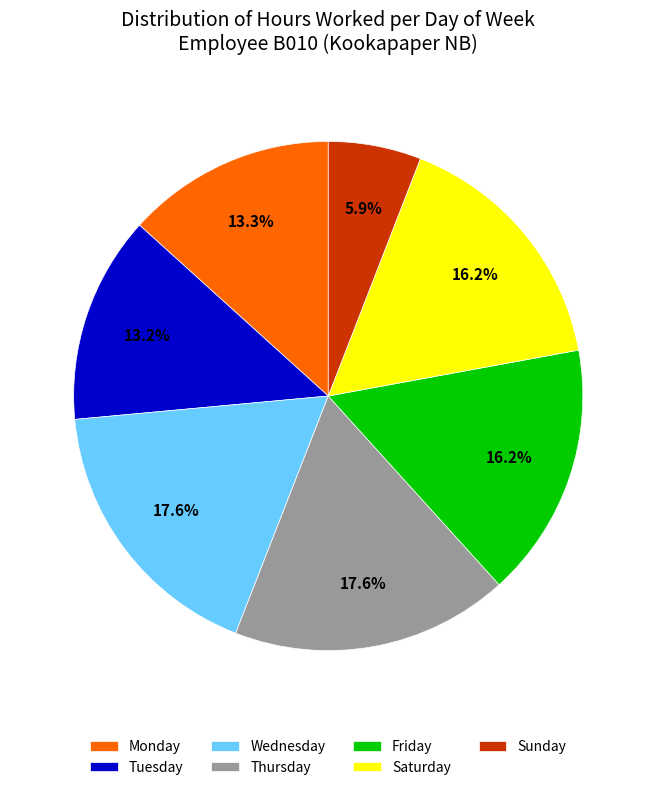

How many slices are in this pie chart?

7